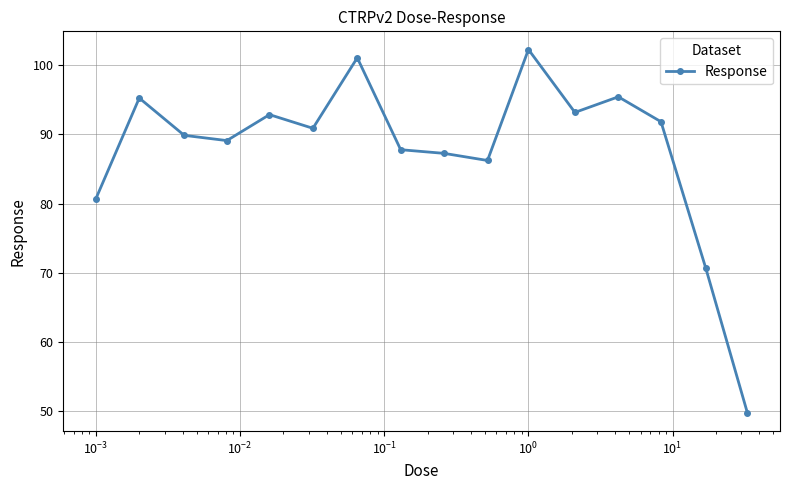

What is the sum of all values?

1404.1